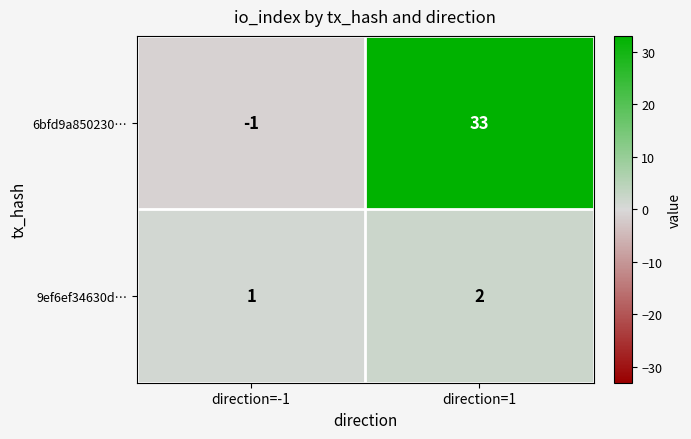

List the series in order of their peak value, highest first.

6bfd9a850230…, 9ef6ef34630d…